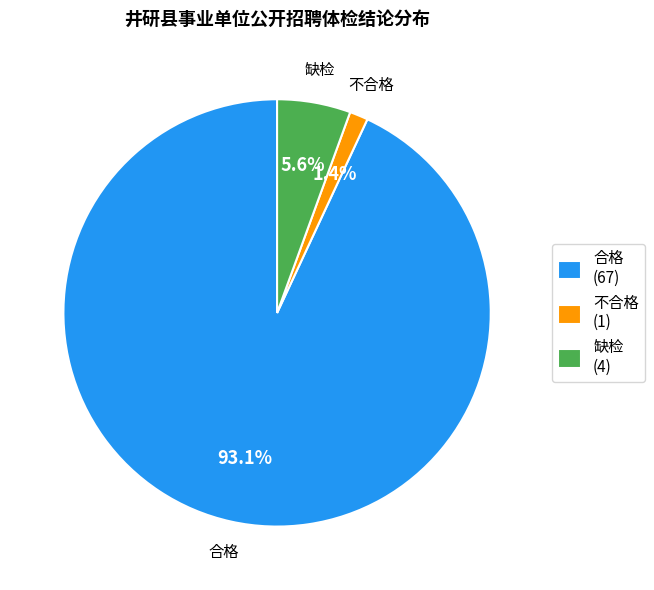

Which category has the biggest portion of the pie?

合格